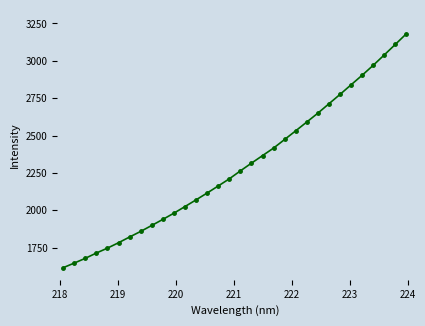

What is the value of the 15th point from the left?

2162.6